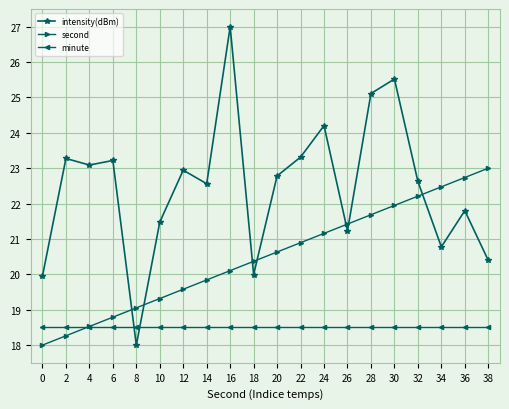

True or false: minute and second intersect in this chart.

True